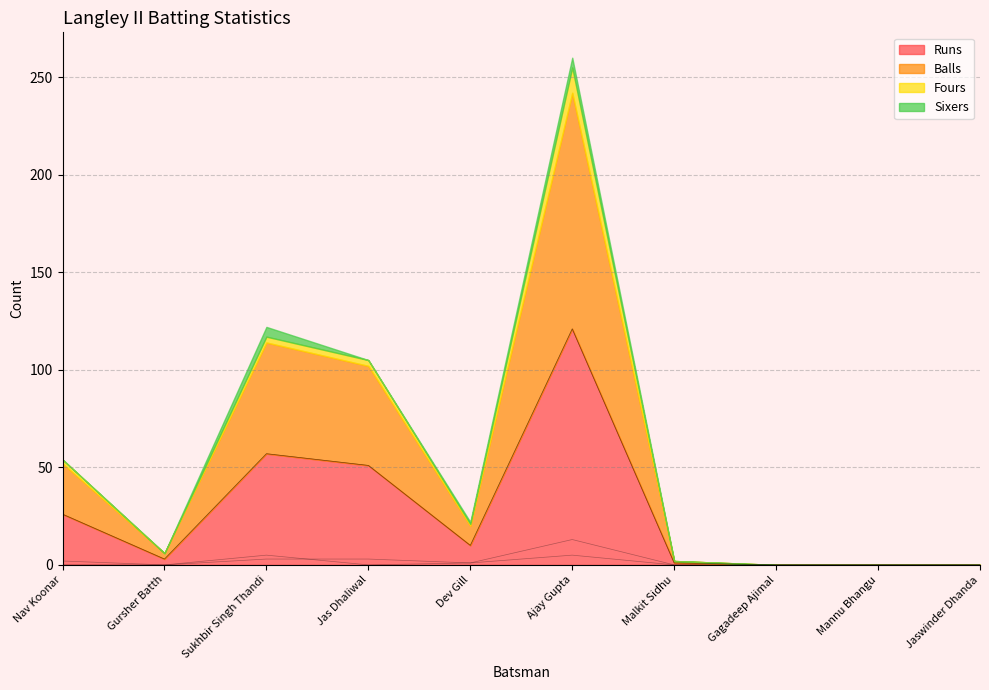

What are all the series names shown in the legend?

Runs, Balls, Fours, Sixers